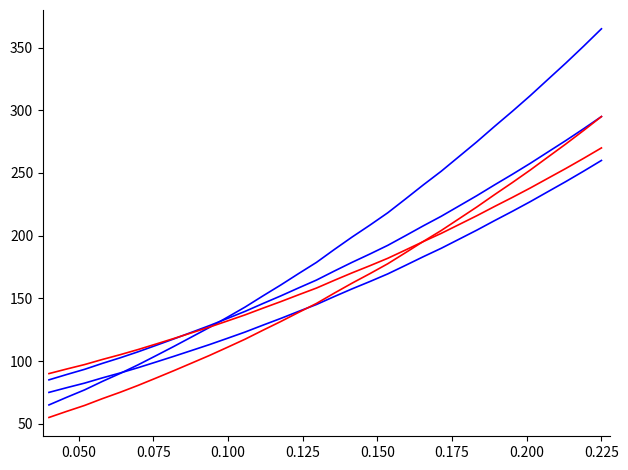

How many lines are shown in the chart?

5